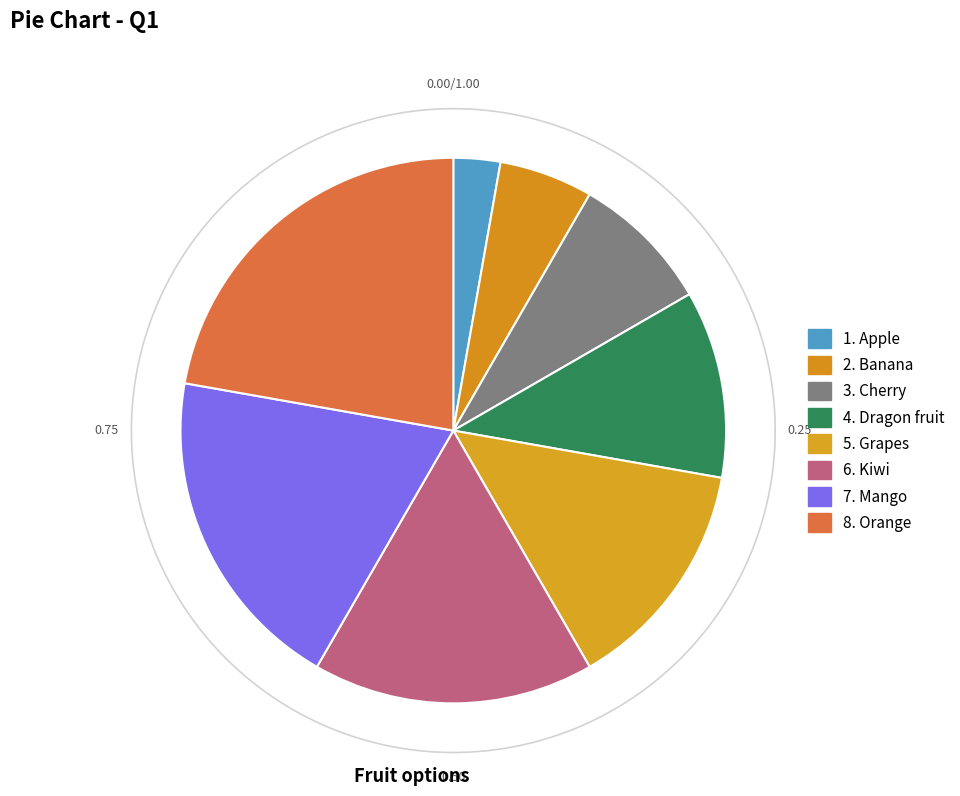

Is it true that 1. Apple is 1% of the pie?

False